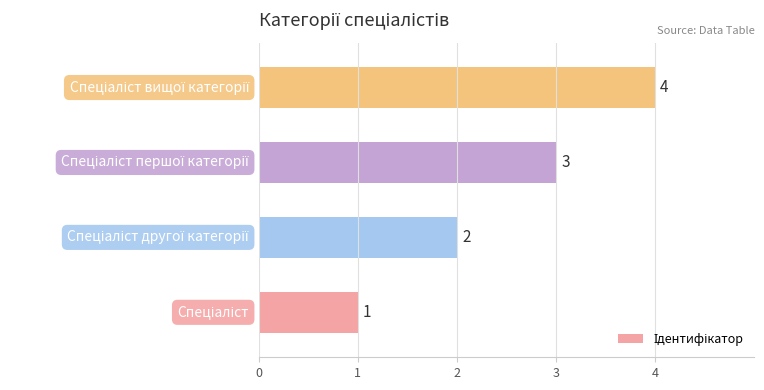

What is the smallest value displayed?

1